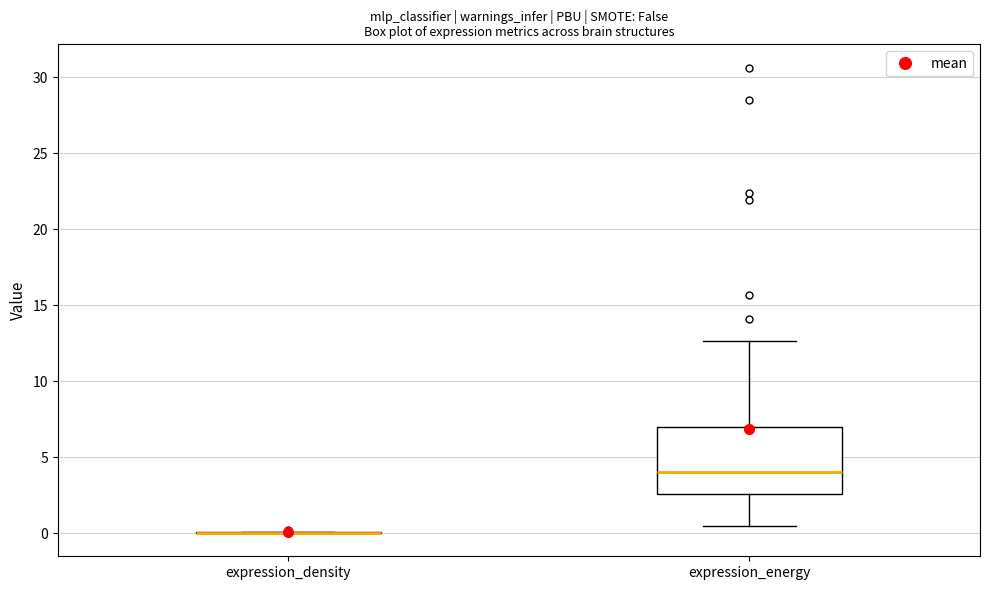

Where does the lower whisker of the box for expression_energy end on the y-axis? The values are not printed on the chart, so give them approximately, as read against the axis.

0.5